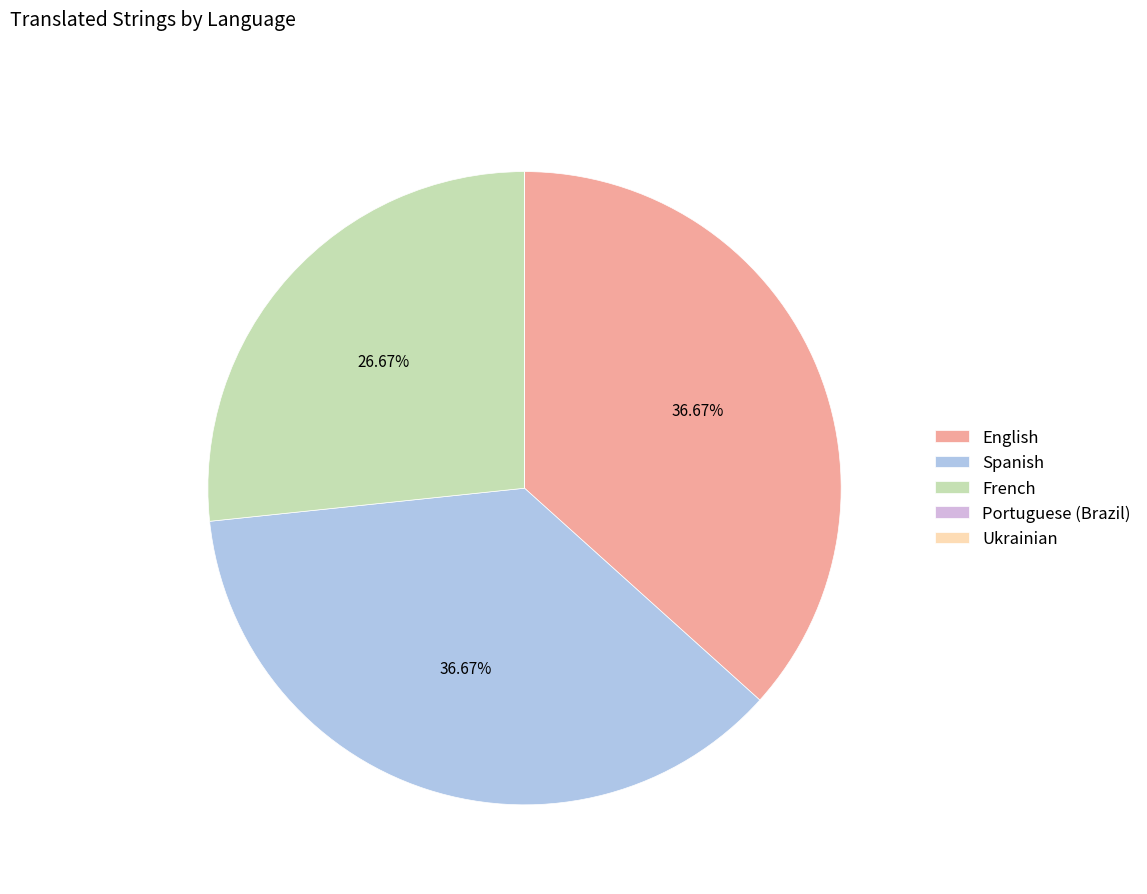

To the nearest percent, what is the difference between the largest and smallest slice percentages?

37%